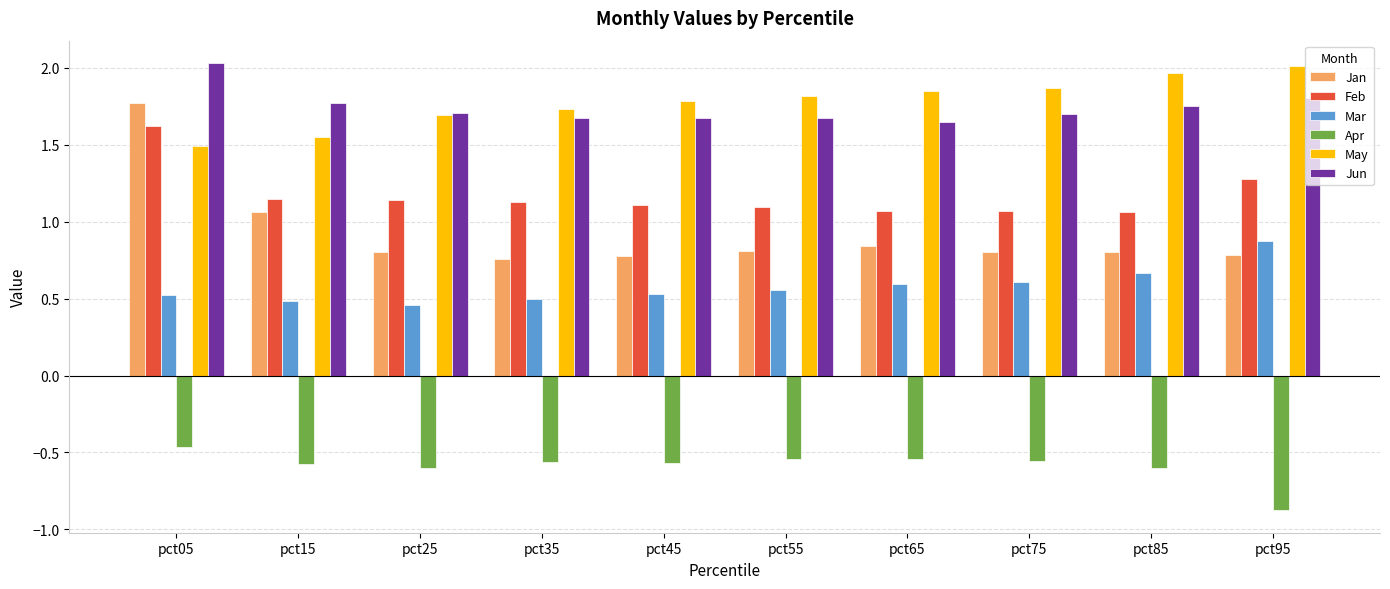

At how many categories does at least one series exceed 1?

10